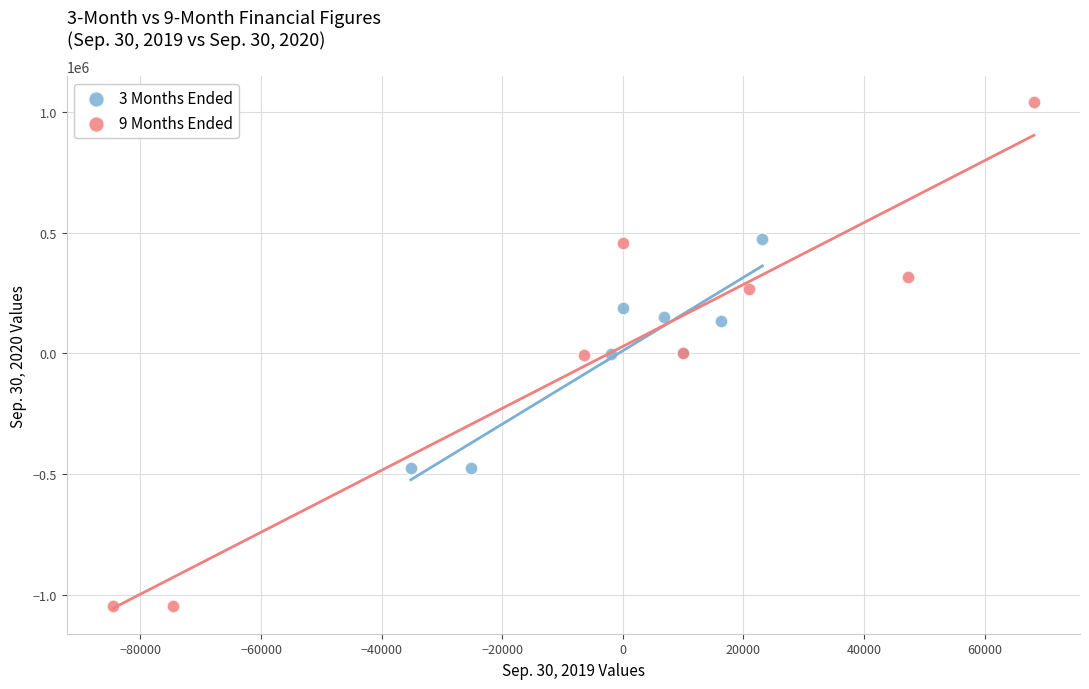

Which series reaches the maximum Y coordinate?

9 Months Ended